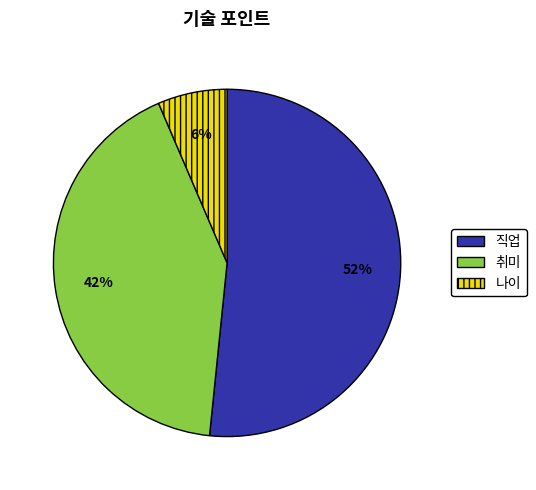

Count the number of slices in the pie.

3